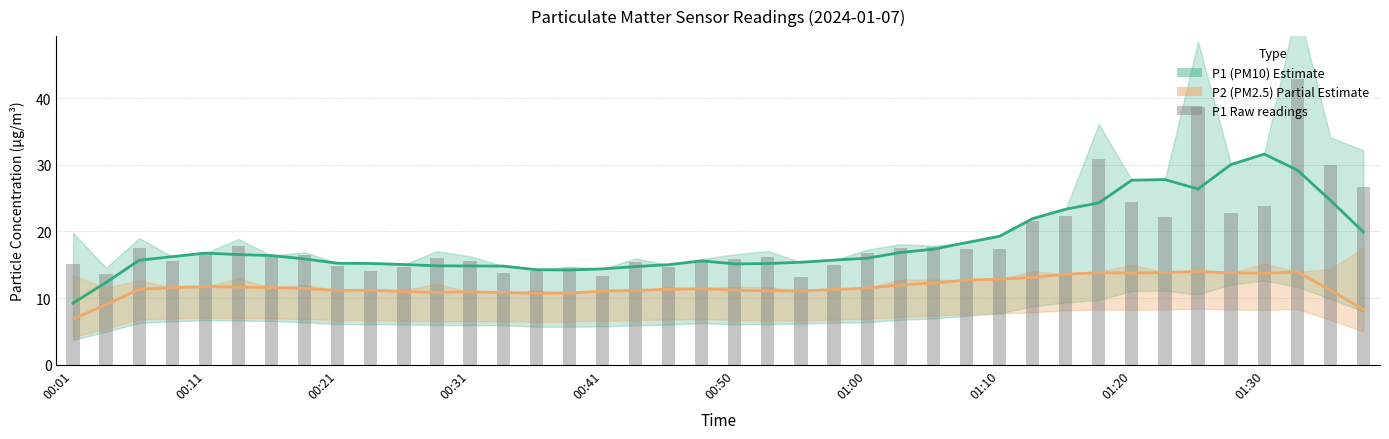

Read the P1 trend value at 00:50.

16.5